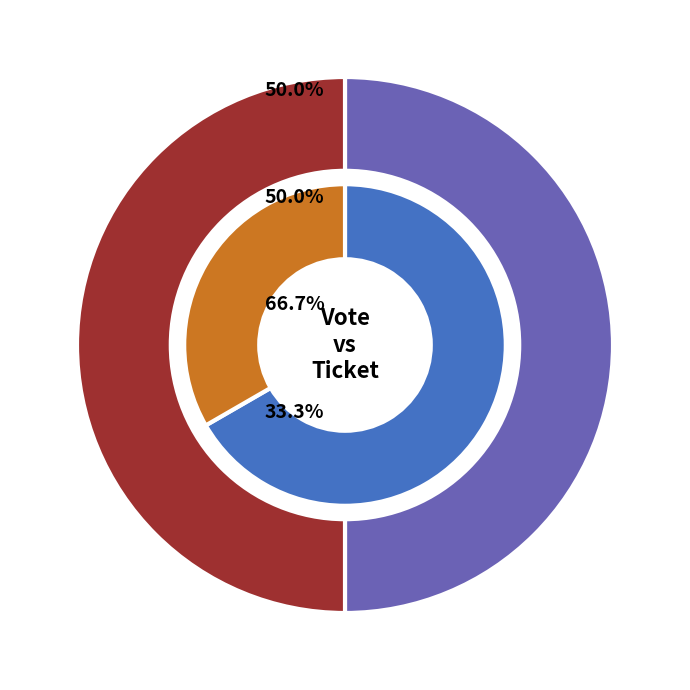

To the nearest percent, what portion does Vote represent?

100%